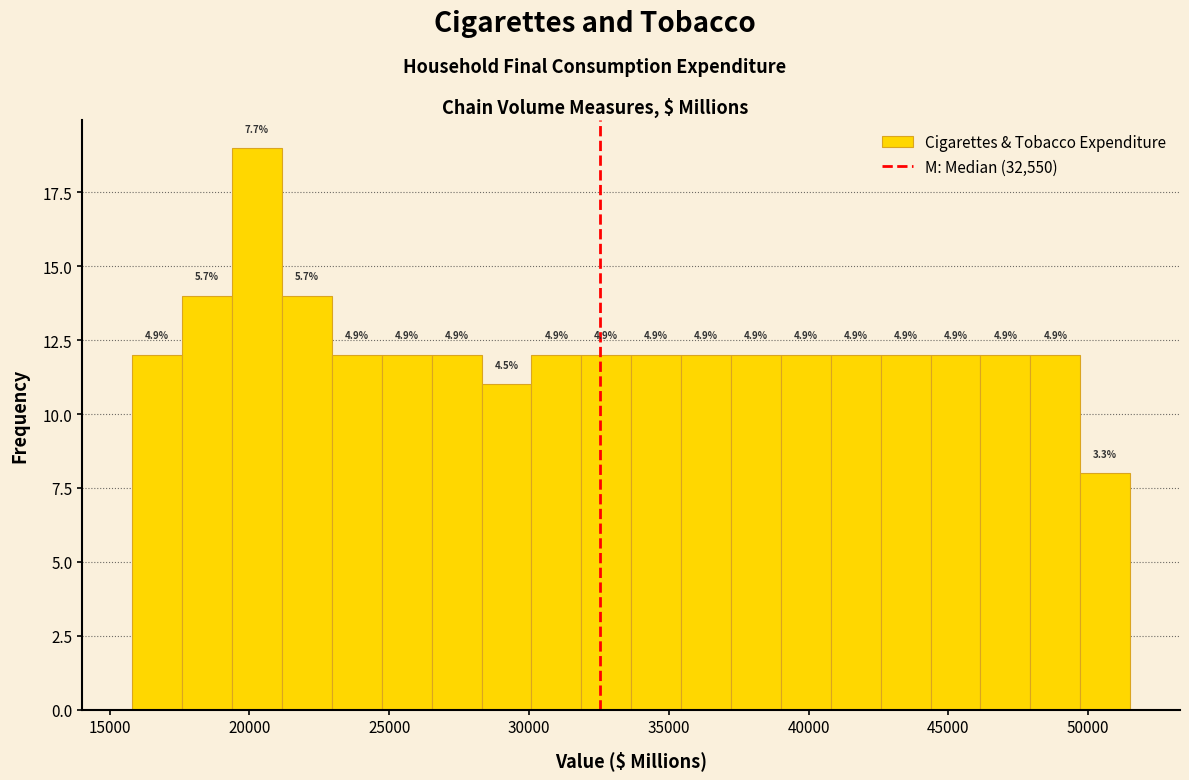

Read against the x-axis, roughly where is the centre of the tallest bar?

20500